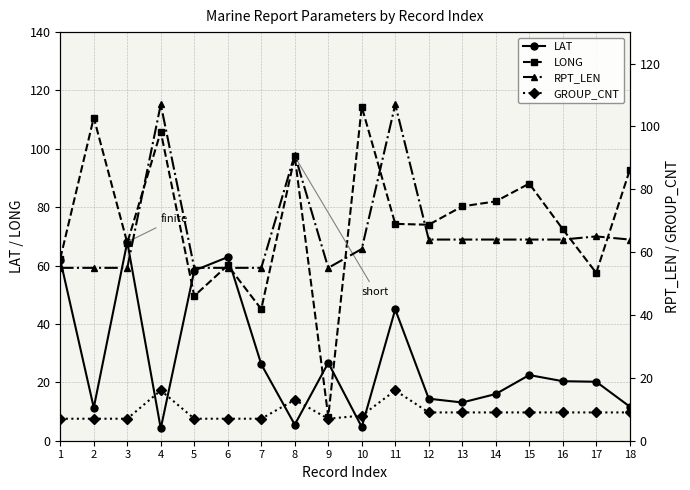

What is the average value of the LONG series?

74.6